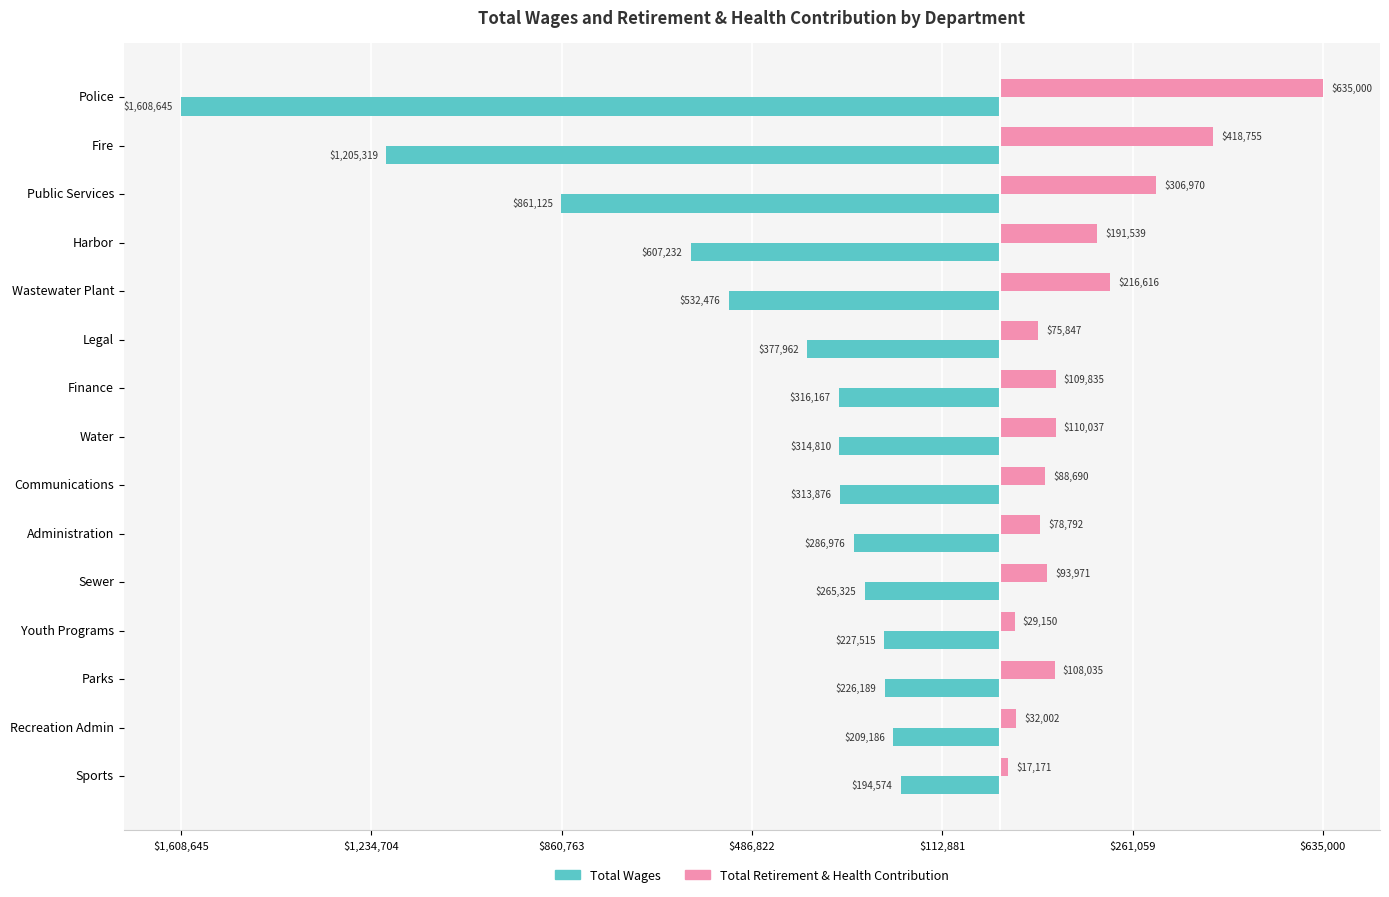

What are all the series names shown in the legend?

Total Wages, Total Retirement & Health Contribution